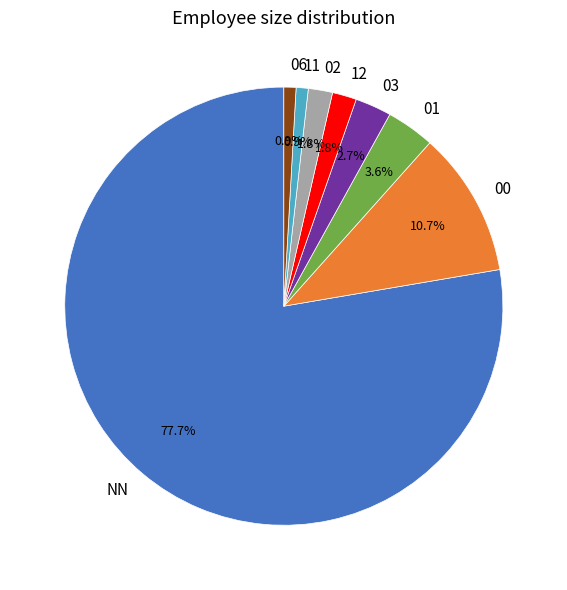

Is NN the majority of the pie?

Yes